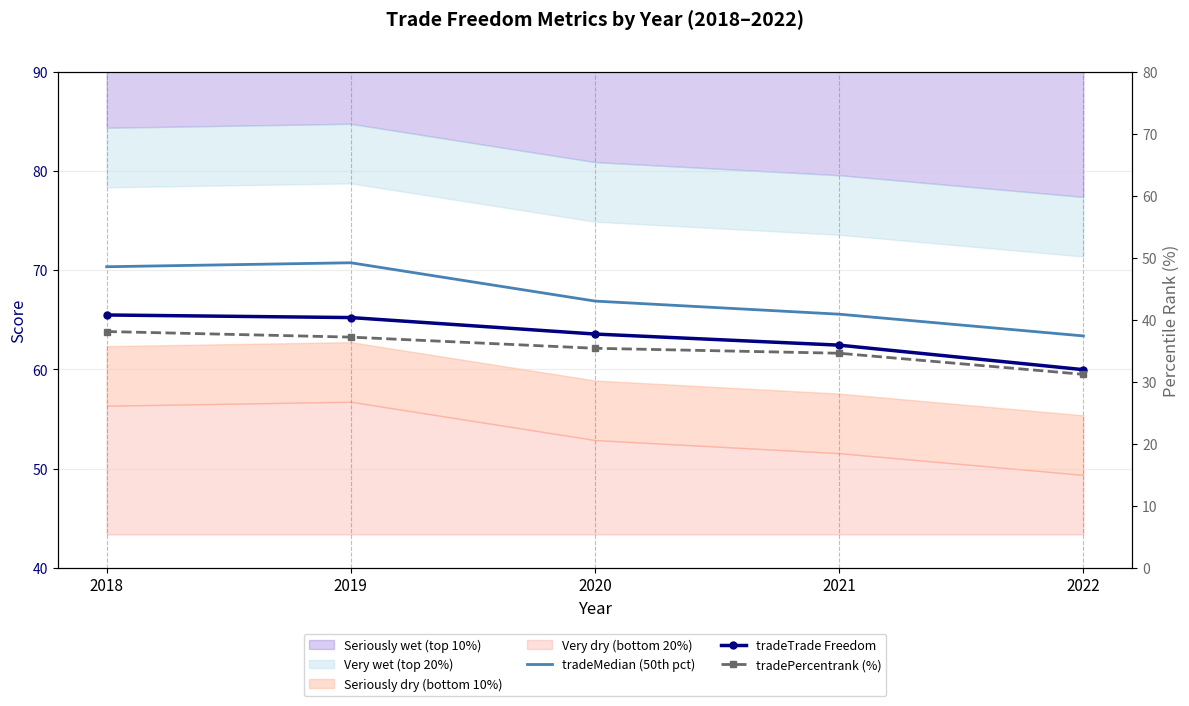

At 2019, list the series in order from largest to smallest.

tradeMedian (50th pct), tradeTrade Freedom, tradePercentrank (%)